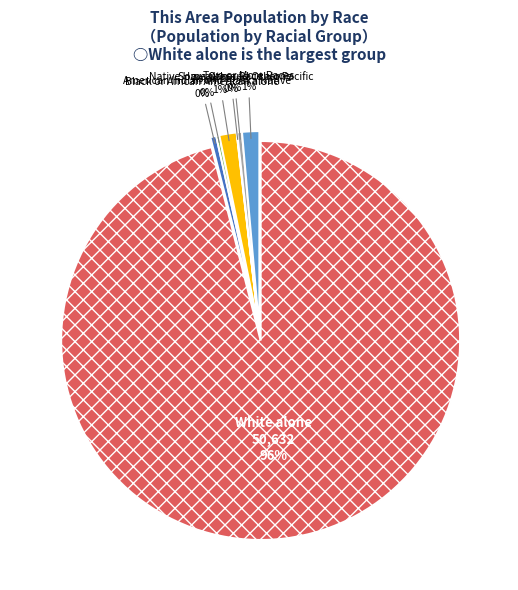

To the nearest percent, what is the average slice percentage?

14%